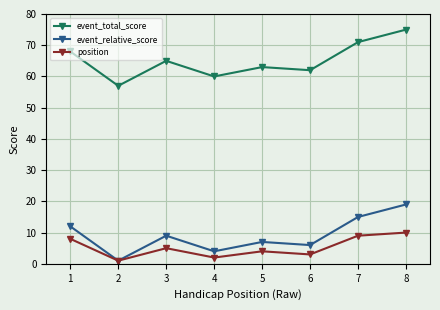

True or false: event_relative_score has more than 2 points higher than both neighbors.

False